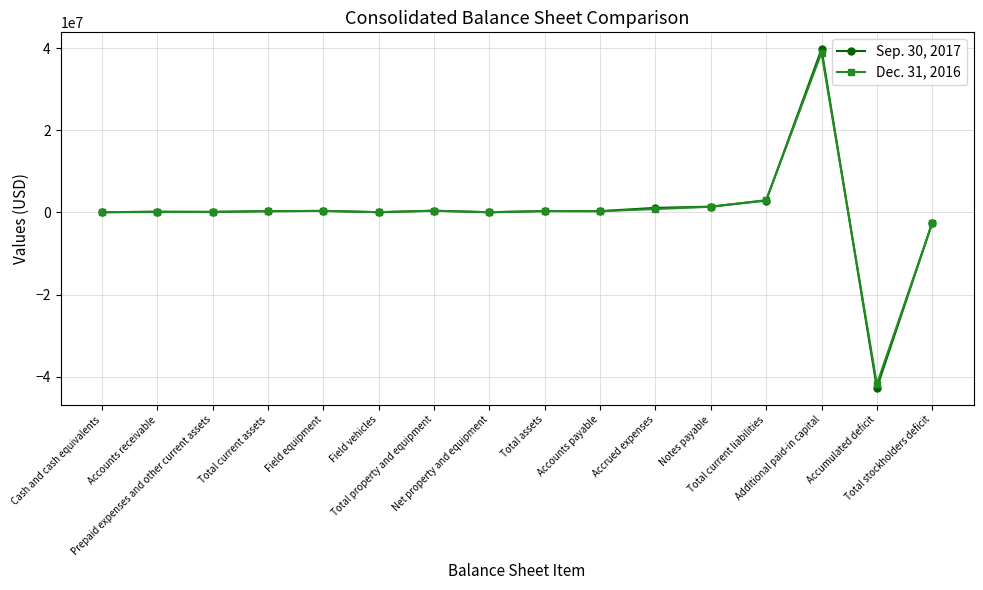

Rank the series by their average value, from lowest to highest.

Dec. 31, 2016, Sep. 30, 2017